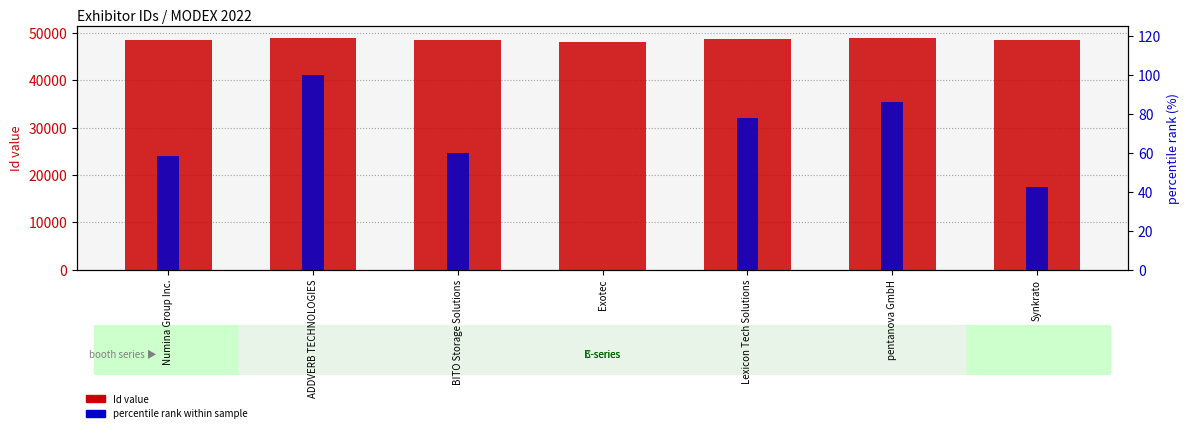

What is the approximate value of percentile rank within sample at ADDVERB TECHNOLOGIES?

100.0